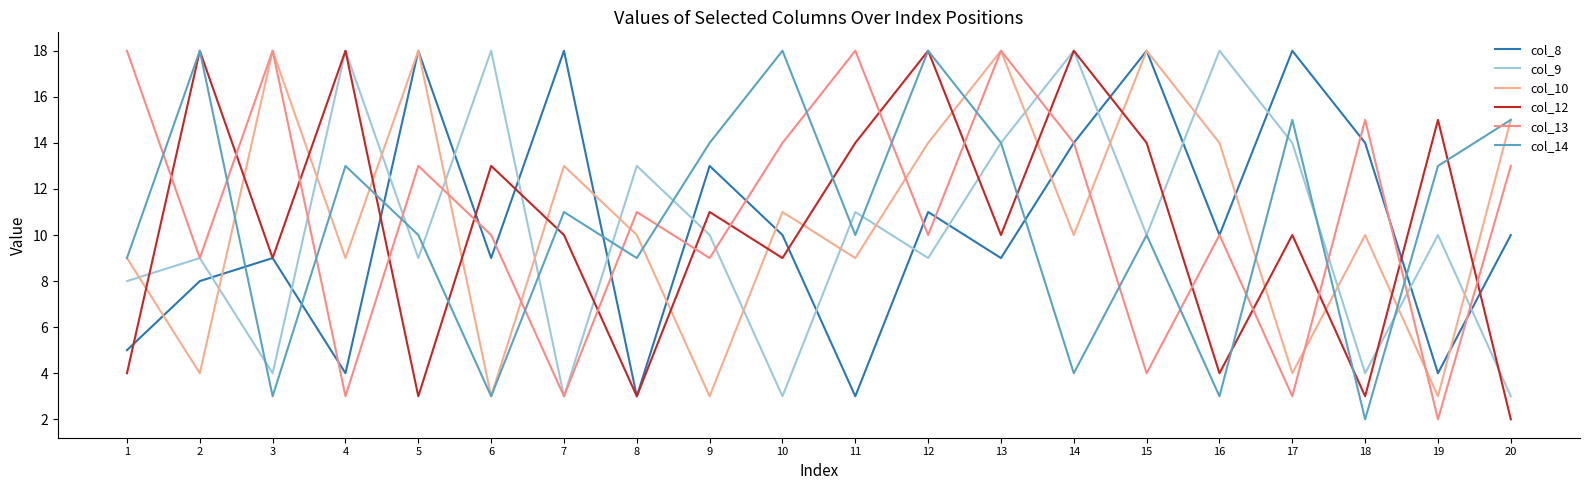

At which label does col_10 first exceed 10?

3